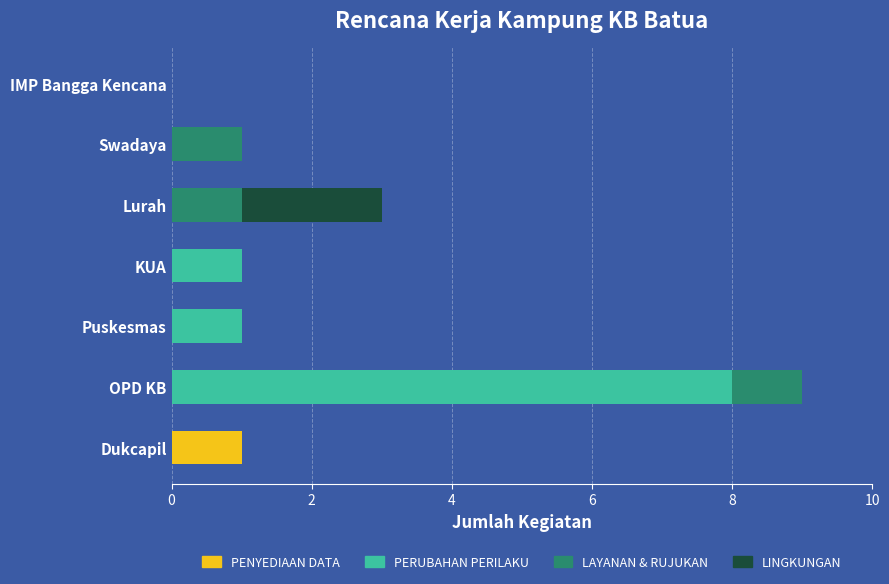

Which category has the highest value in the PENYEDIAAN DATA series?

Dukcapil